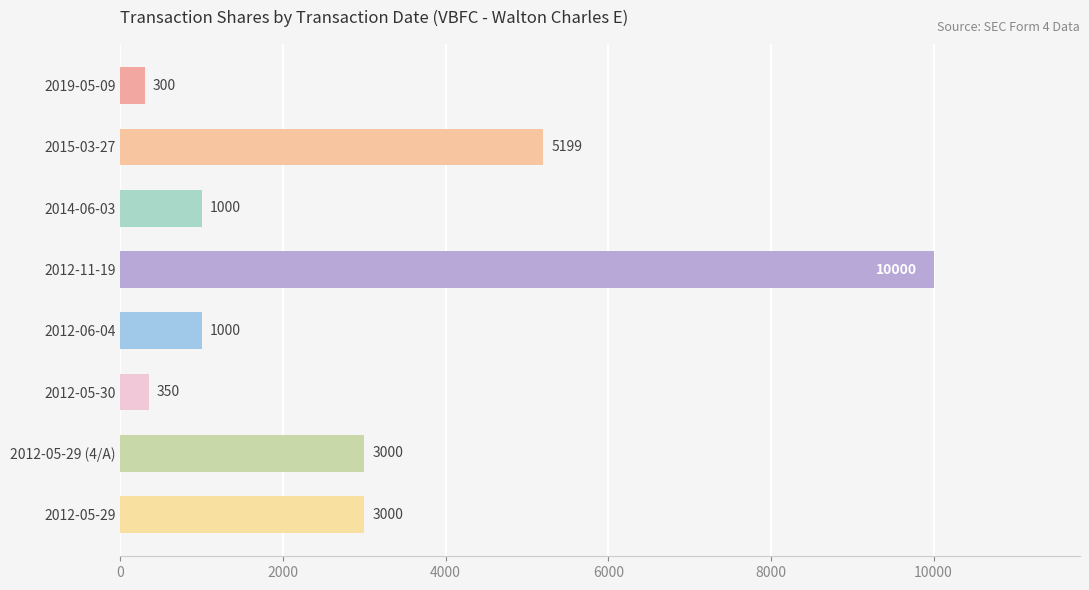

What is the difference between the second highest and second lowest values?

4849